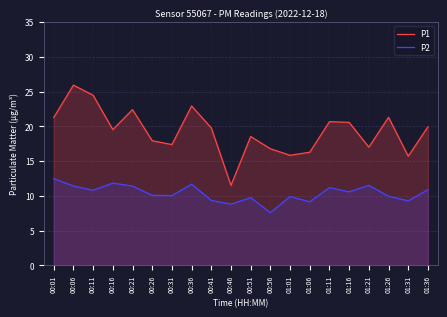

At how many categories does at least one series exceed 14?

19